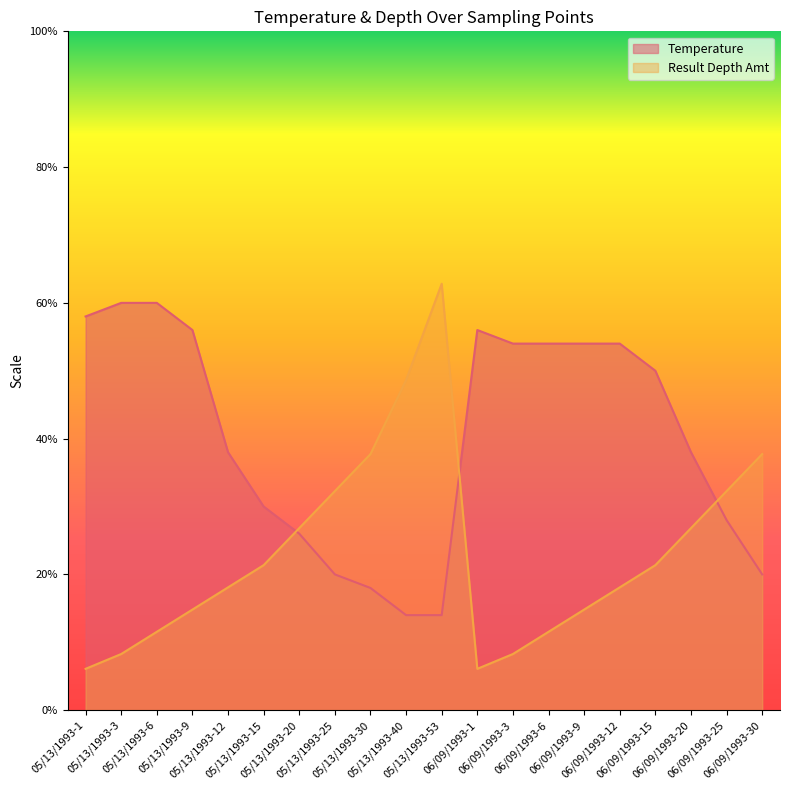

Rank the series at 05/13/1993-1 from highest to lowest value.

Temperature, Result Depth Amt